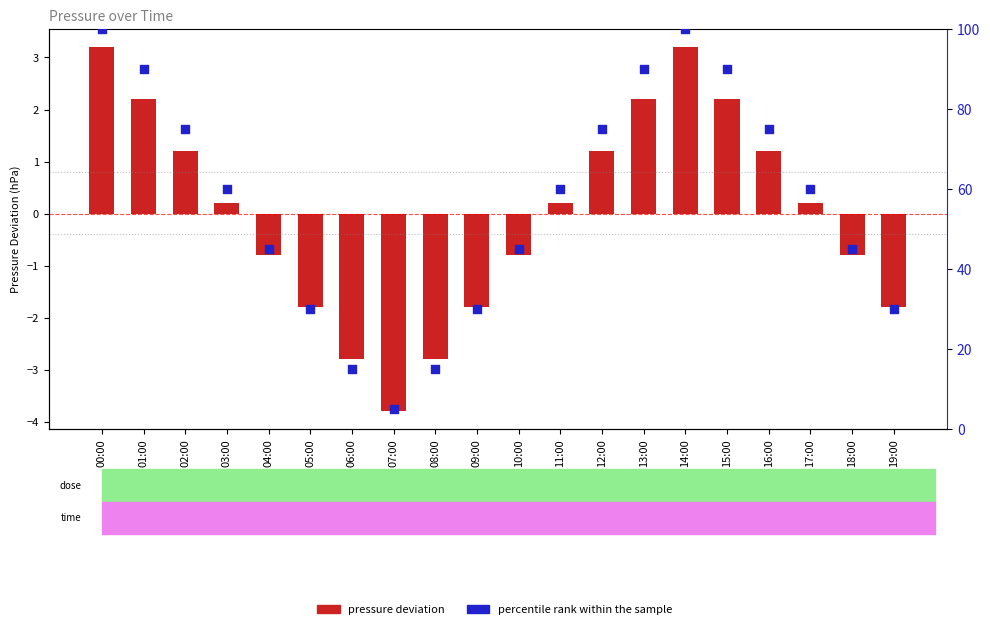

Which series reaches the minimum Y coordinate?

pressure deviation